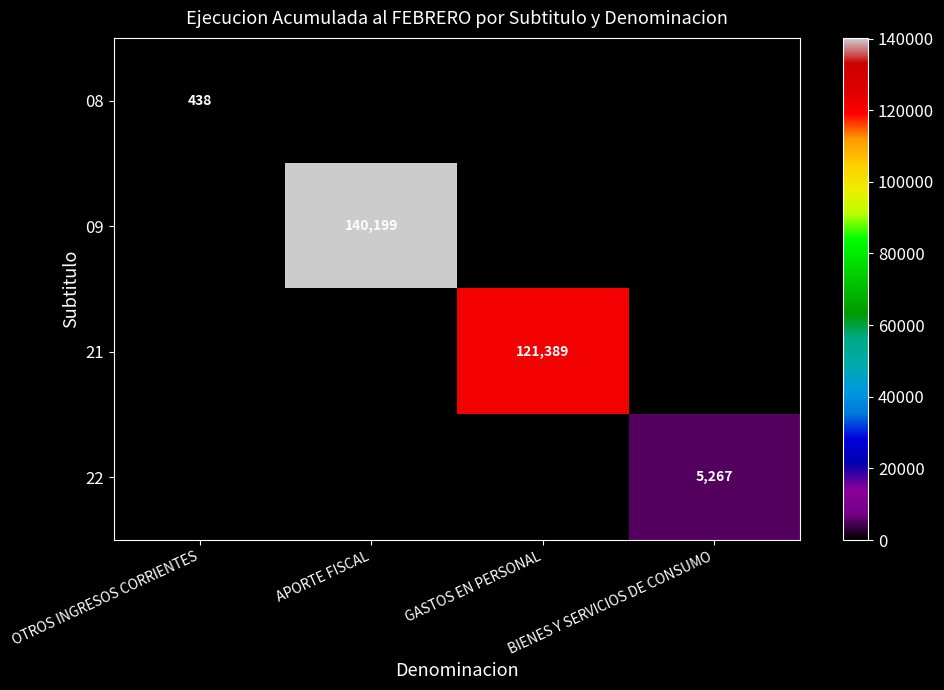

Between APORTE FISCAL and BIENES Y SERVICIOS DE CONSUMO, which is larger?

APORTE FISCAL